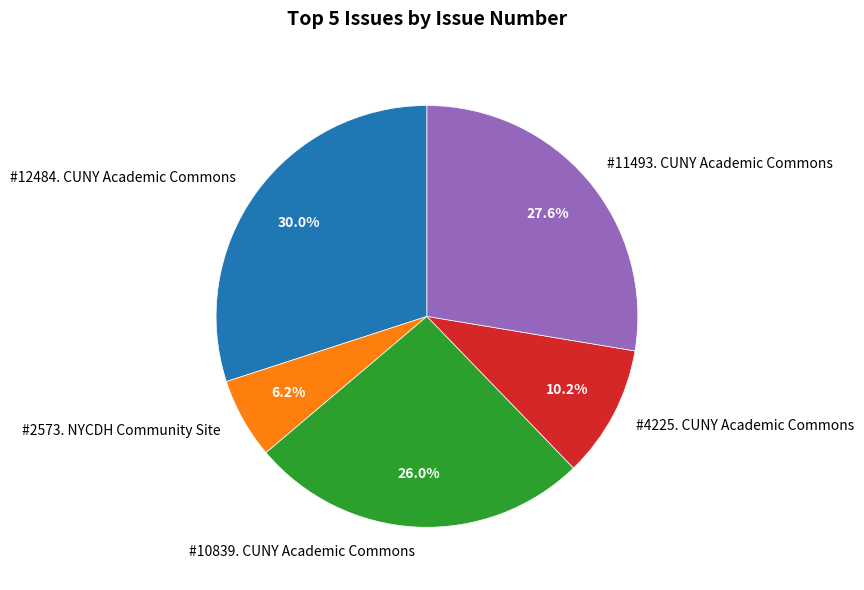

Does #11493. CUNY Academic Commons account for over 50% of the chart?

No